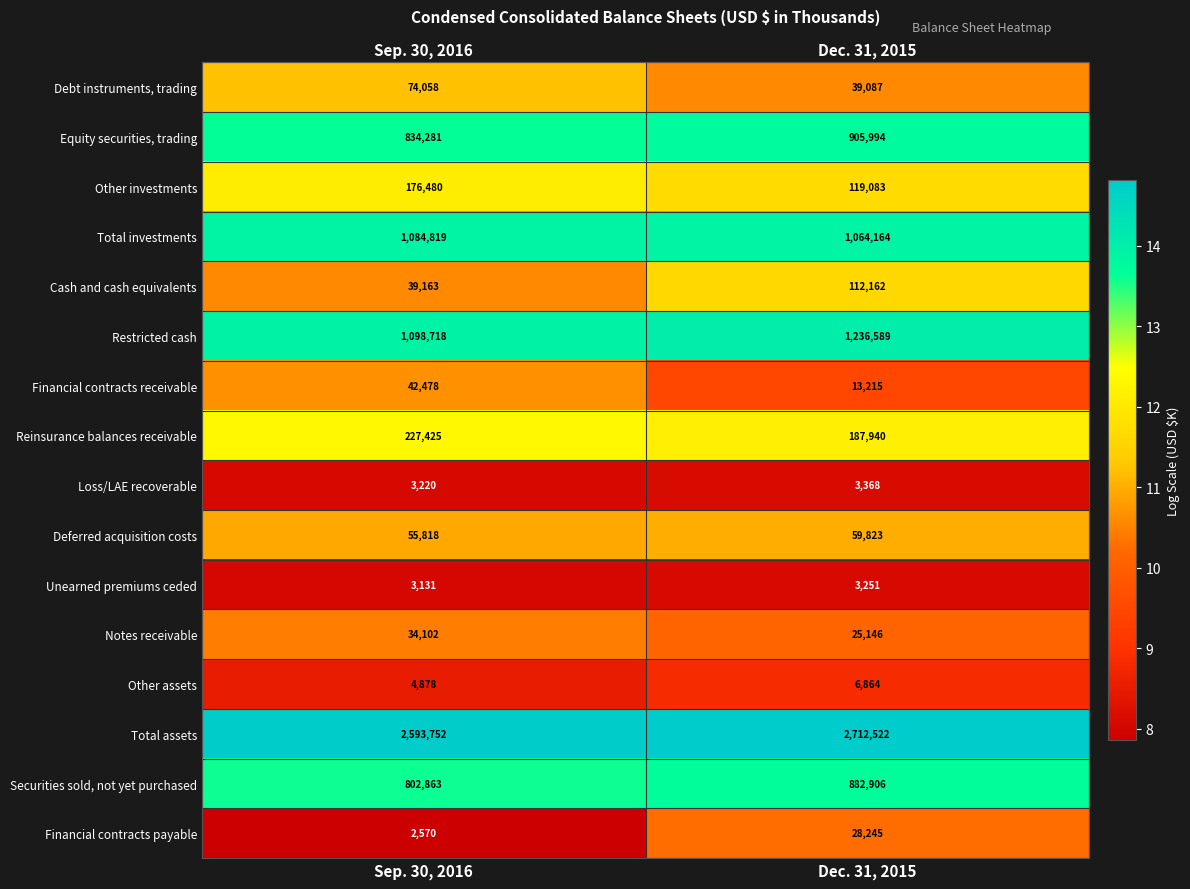

Which label corresponds to the smallest value in the chart?

Sep. 30, 2016